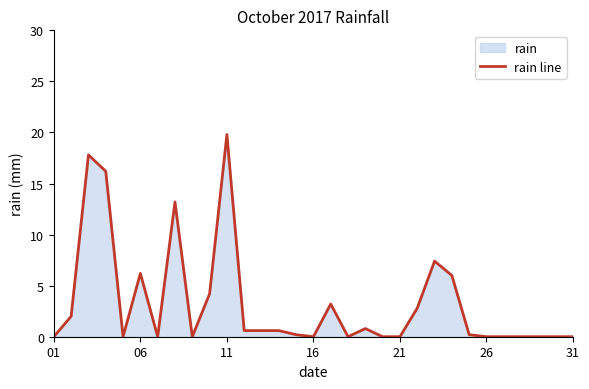

How many values are above zero?

17